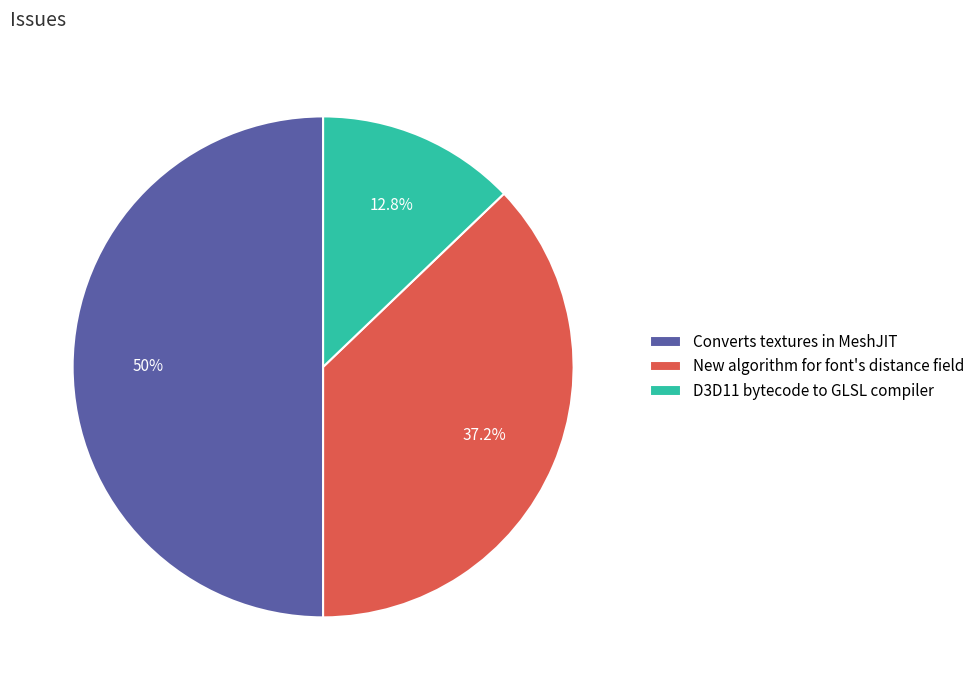

How many slices are in this pie chart?

3